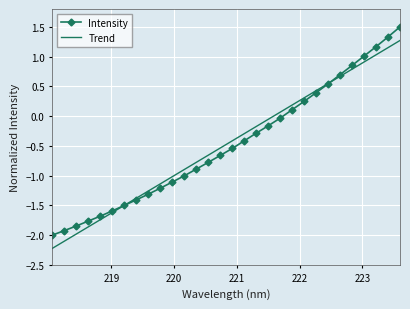

Count the number of categories in the chart.

30